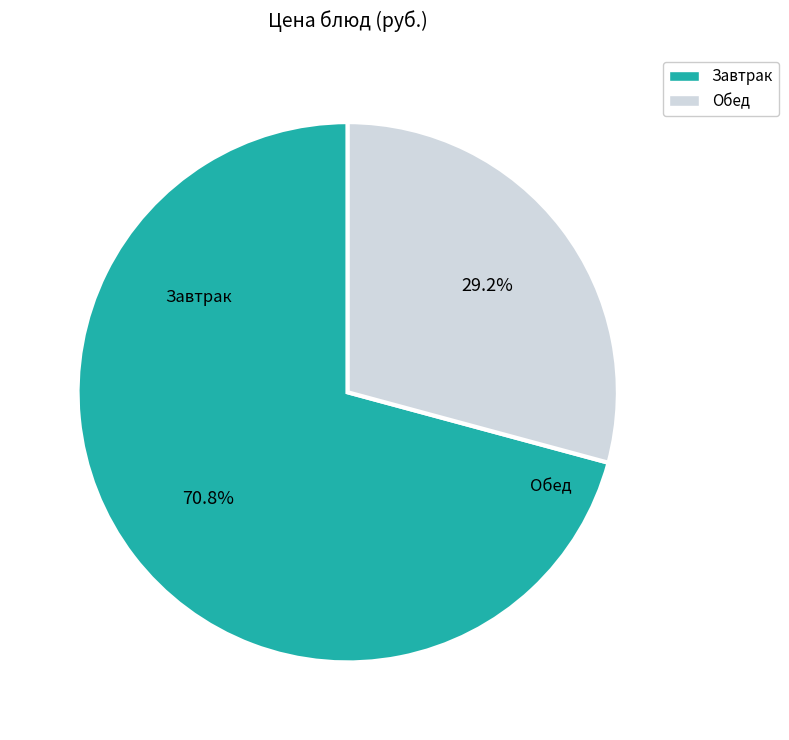

How many segments does this pie chart have?

2